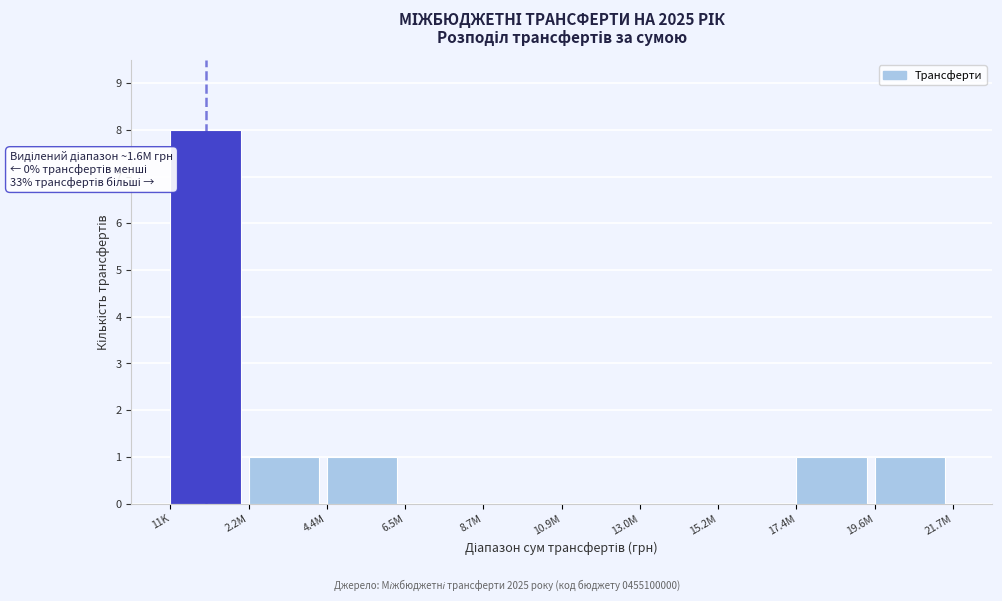

Reading left to right, extract all data points from this chart.

11K=8	2.2M=1	4.4M=1	6.5M=0	8.7M=0	10.9M=0	13.0M=0	15.2M=0	17.4M=1	19.6M=1